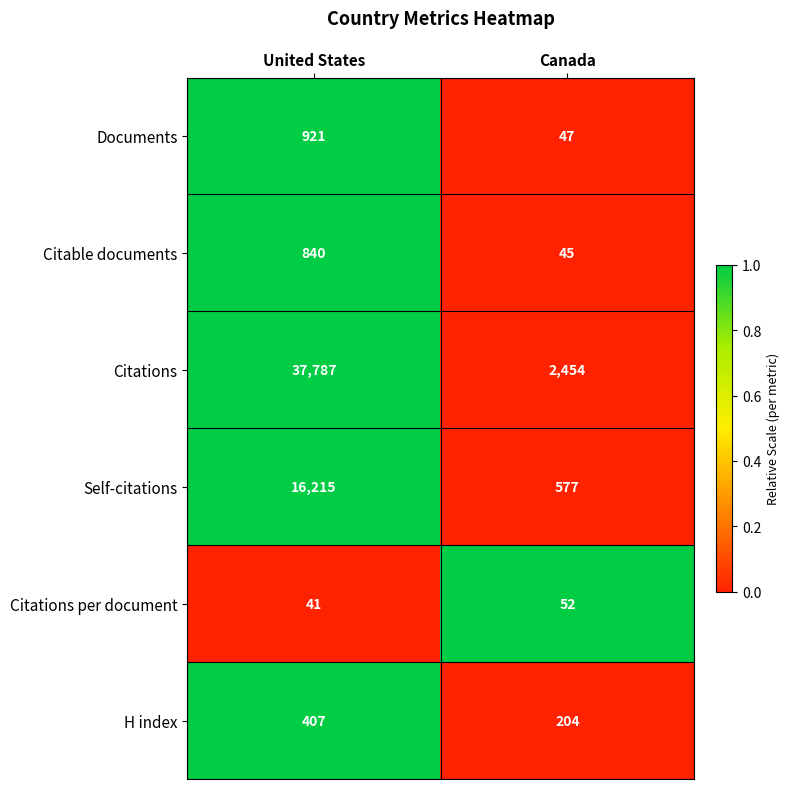

What is the maximum value shown in the chart?

37787